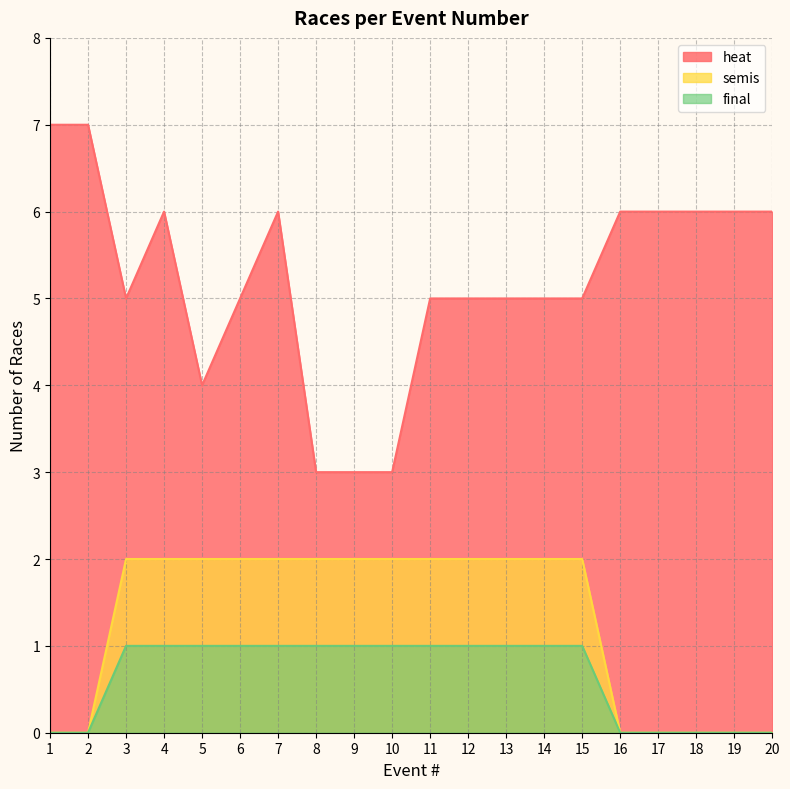

Count the number of data series in this chart.

3